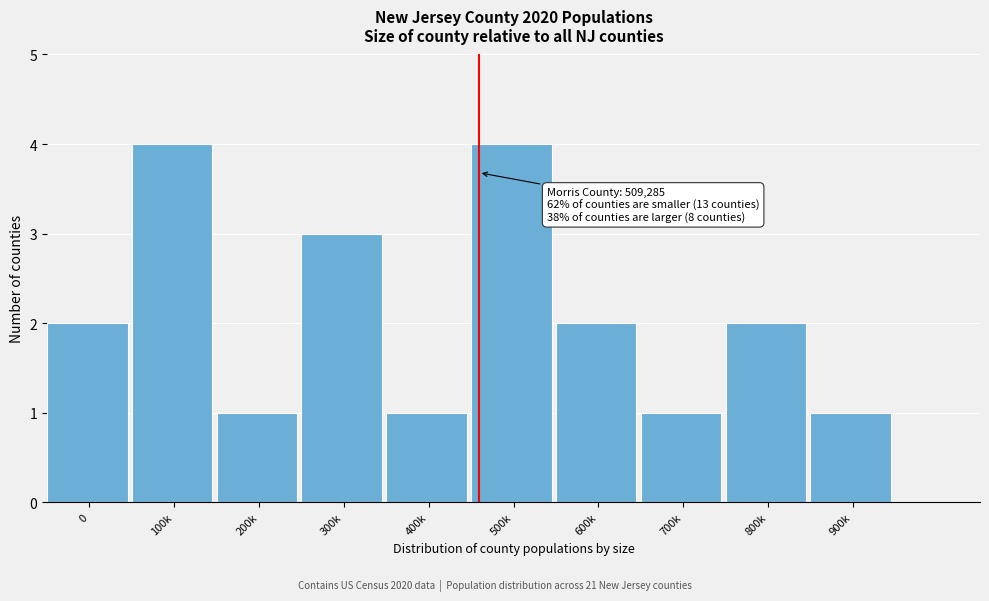

Reading left to right, extract all data points from this chart.

0=2	100k=4	200k=1	300k=3	400k=1	500k=4	600k=2	700k=1	800k=2	900k=1